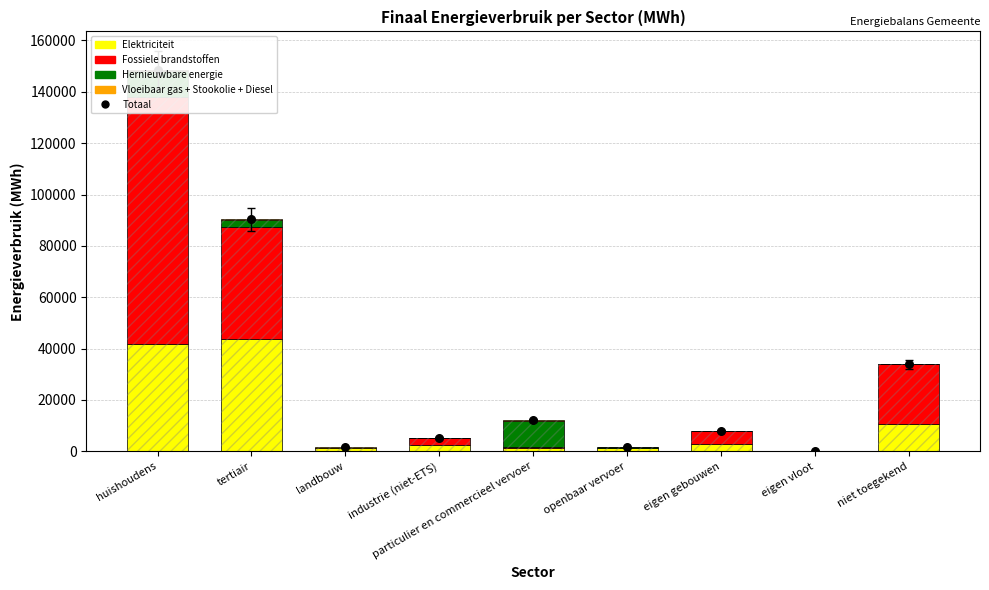

What are all the series names shown in the legend?

Elektriciteit, Fossiele brandstoffen, Hernieuwbare energie, Vloeibaar gas + Stookolie + Diesel, Totaal